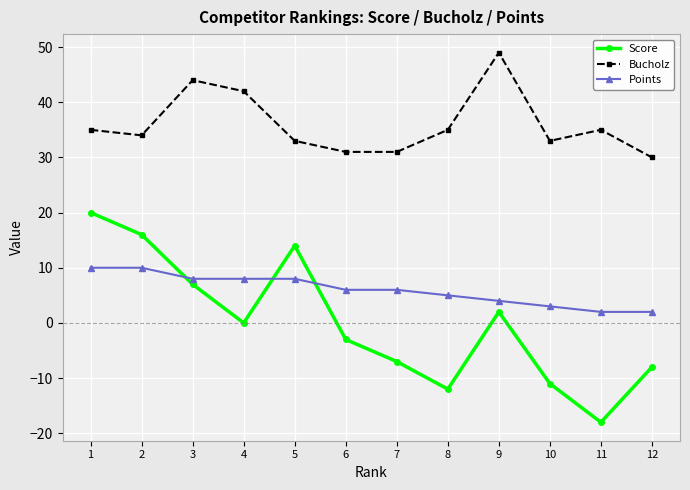

True or false: Bucholz and Score cross at least once.

False